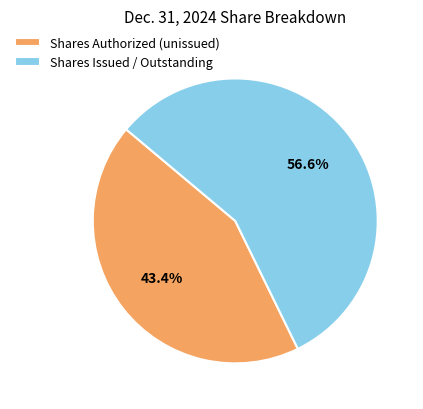

What is the smallest slice in the pie chart?

Shares Authorized (unissued)